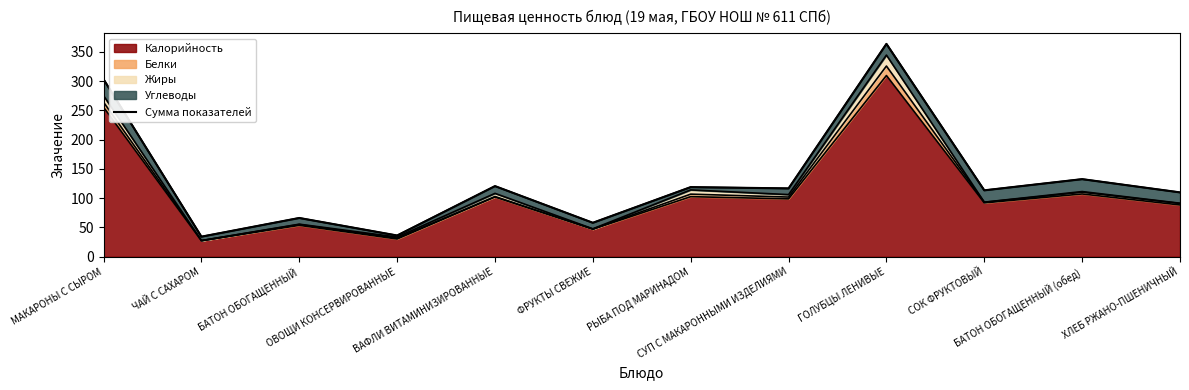

Which has a higher value, МАКАРОНЫ С СЫРОМ or ЧАЙ С САХАРОМ?

МАКАРОНЫ С СЫРОМ